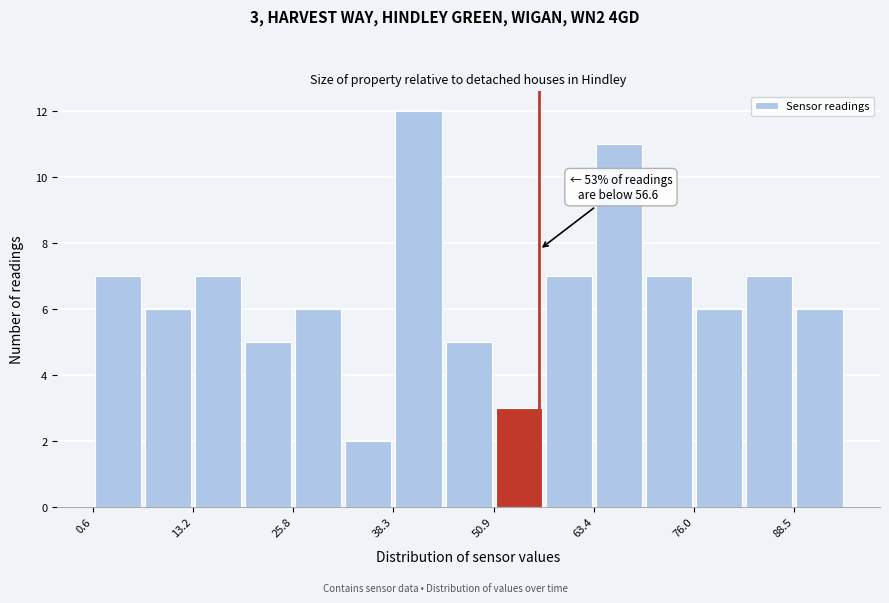

Around what value on the x-axis is the tallest bar? Give the approximate position of its centre, as read against the axis.

42